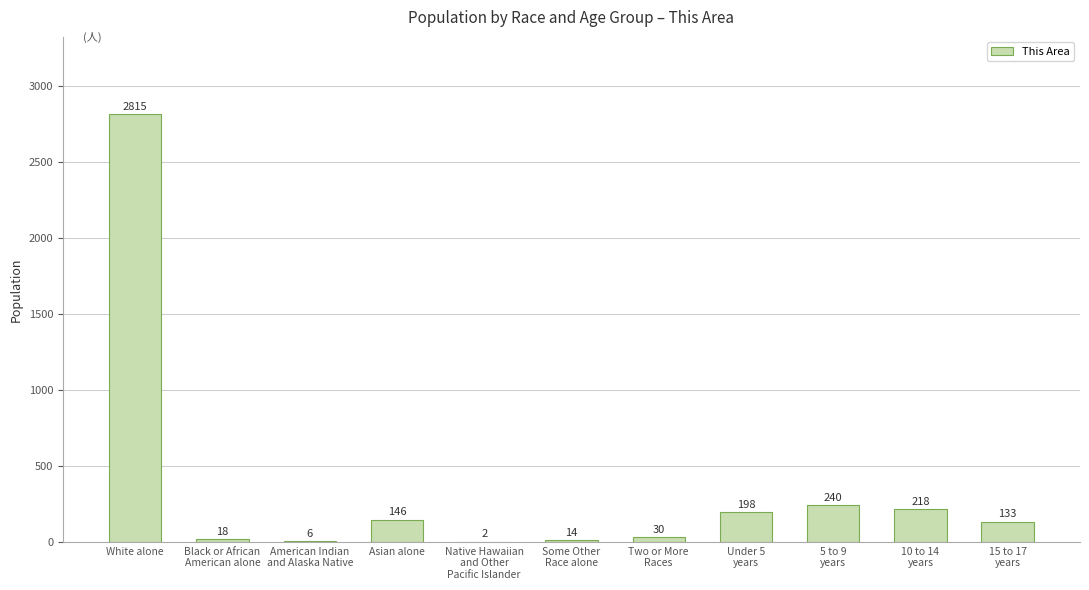

What is the sum of the values at 5 to 9
years and American Indian
and Alaska Native?

246